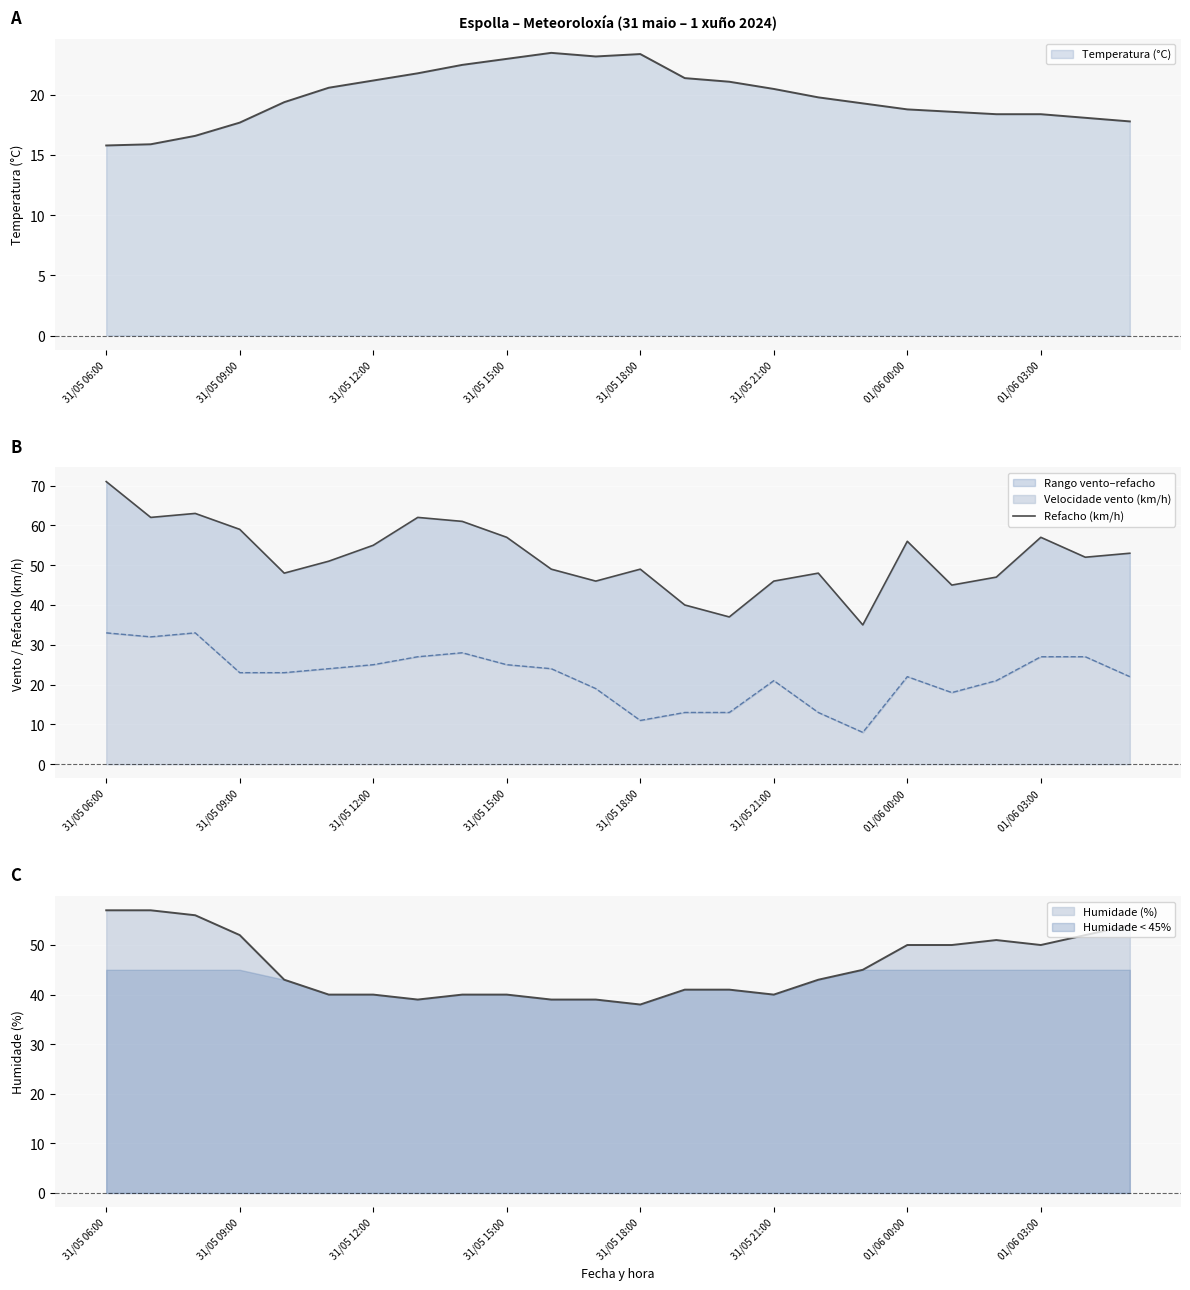

How many interior local peaks (higher than both neighbors) does the data have?

6